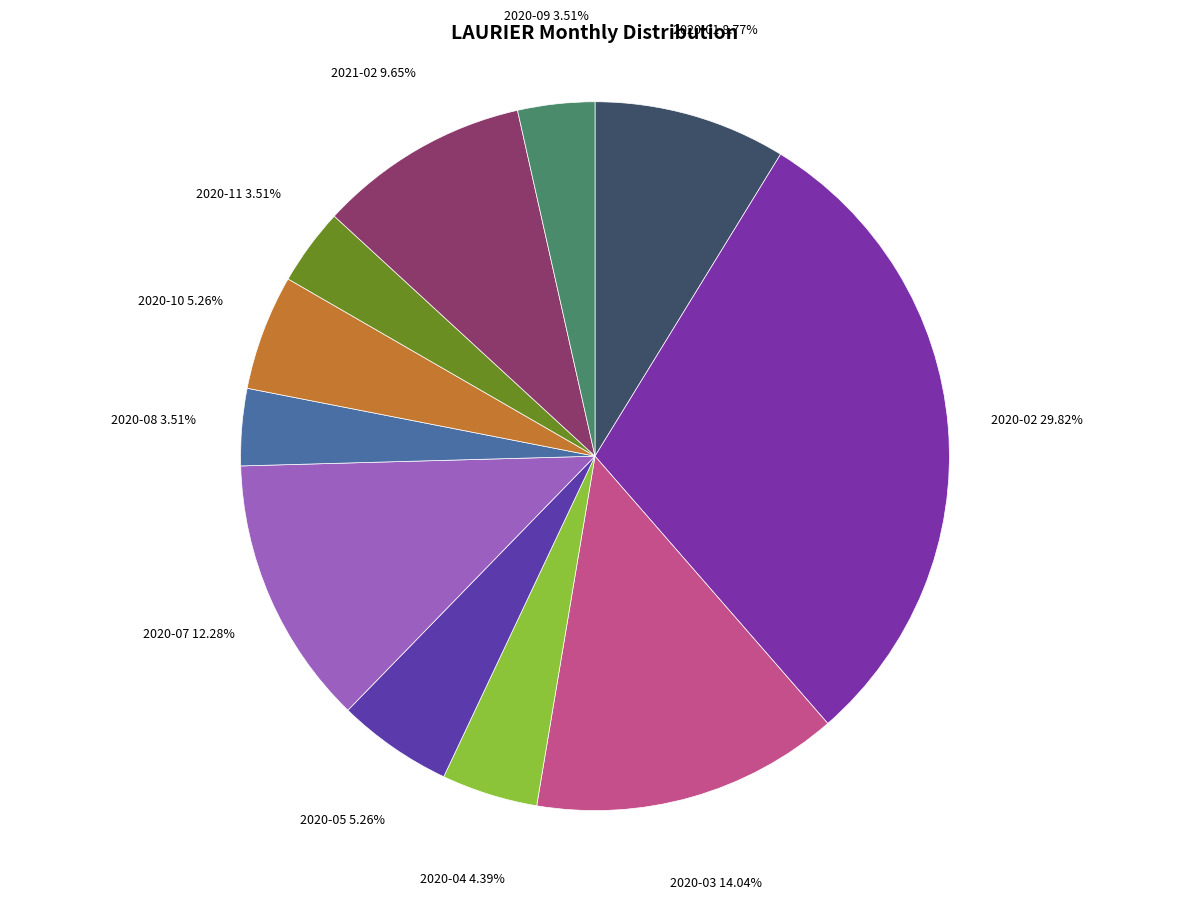

Which has a higher value, 2020-05 or 2020-01?

2020-01